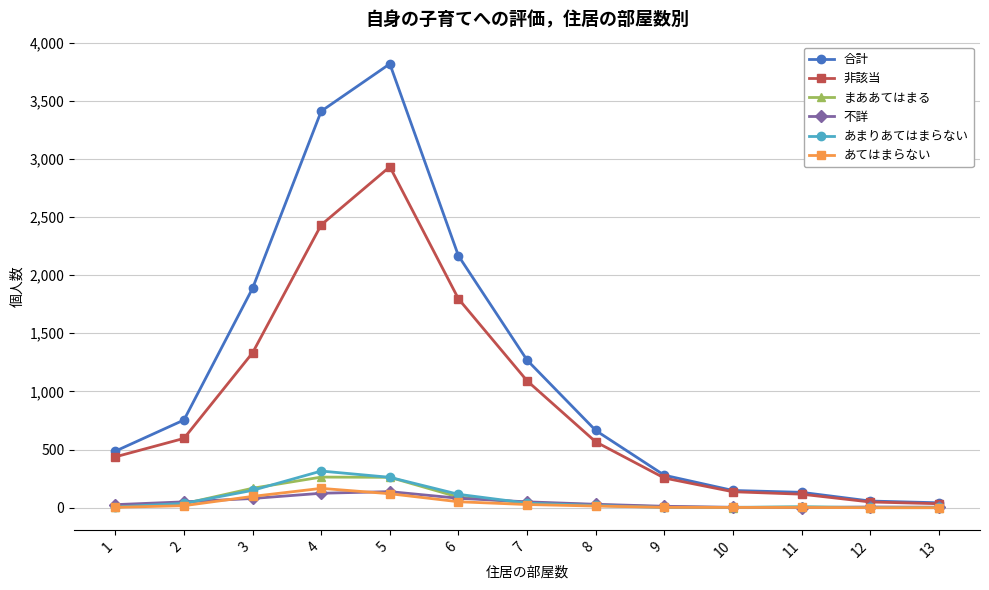

At which category is the sum across all series the highest?

5